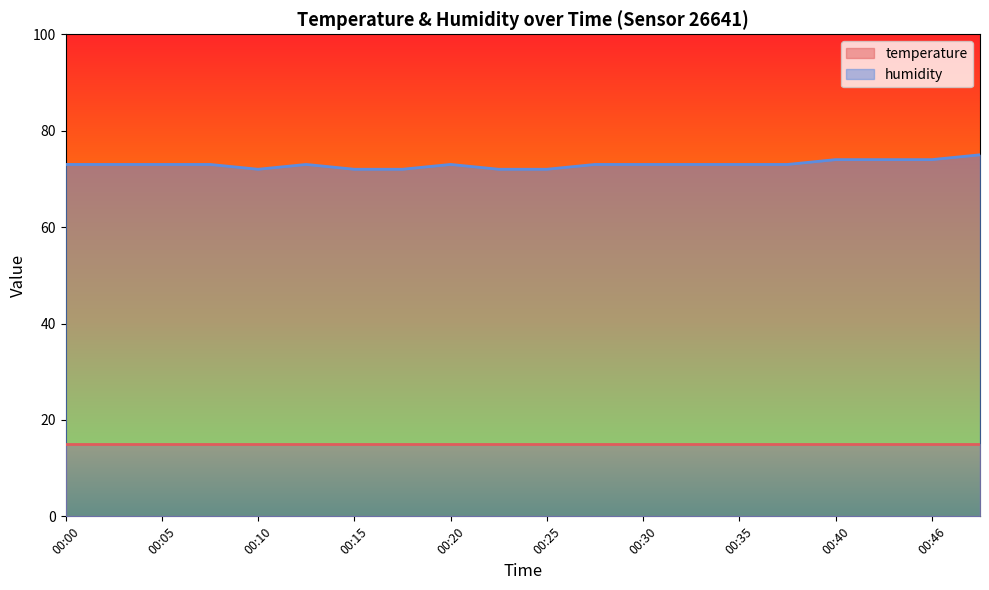

Is it true that the value at 00:40 is 74?

True